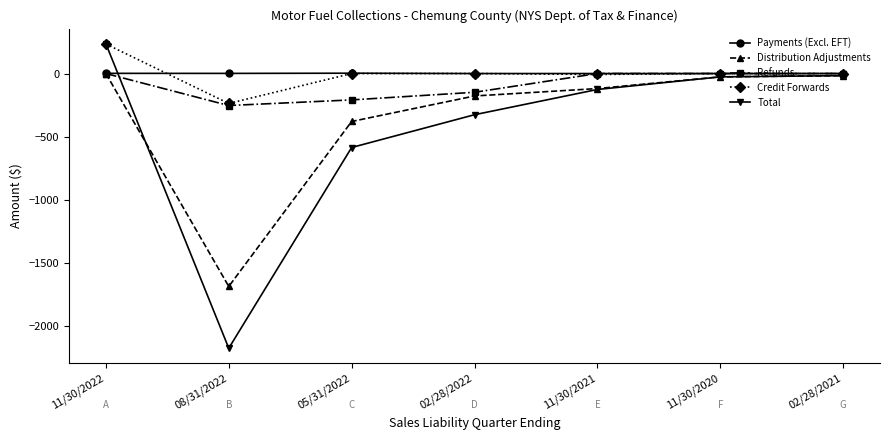

What position from the right is 11/30/2020?

2